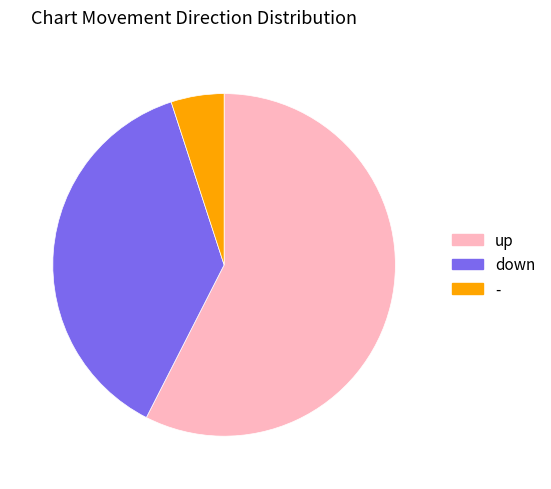

Rank the categories by value from lowest to highest.

-, down, up